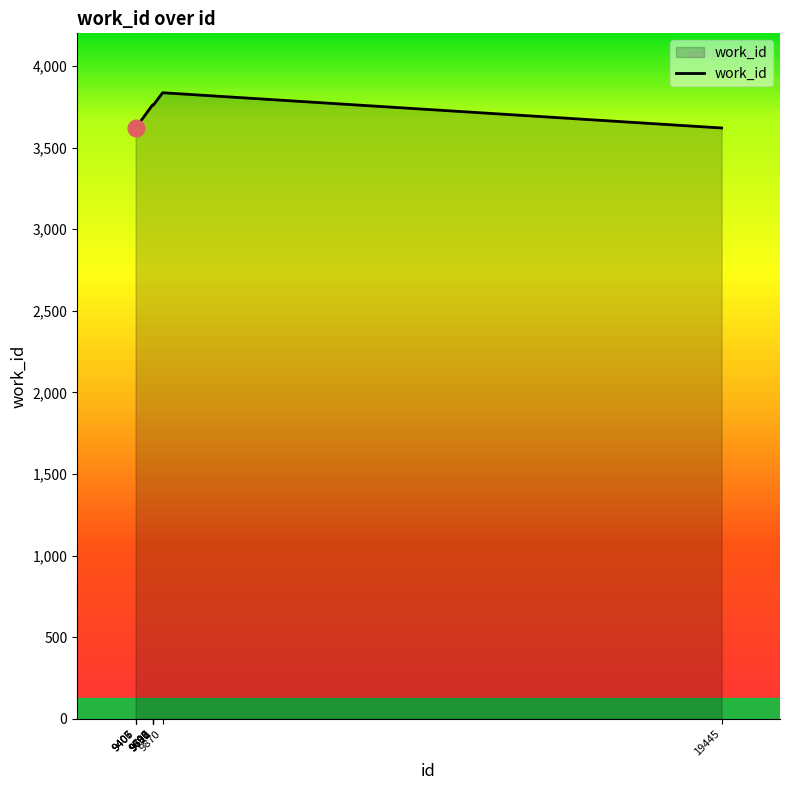

The value at 9700 is 3761. True or false?

True